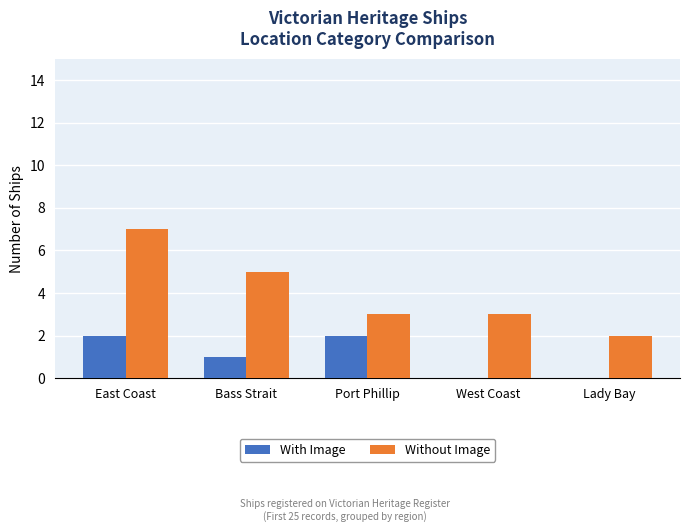

What is the sum of the With Image values at Bass Strait and East Coast?

3